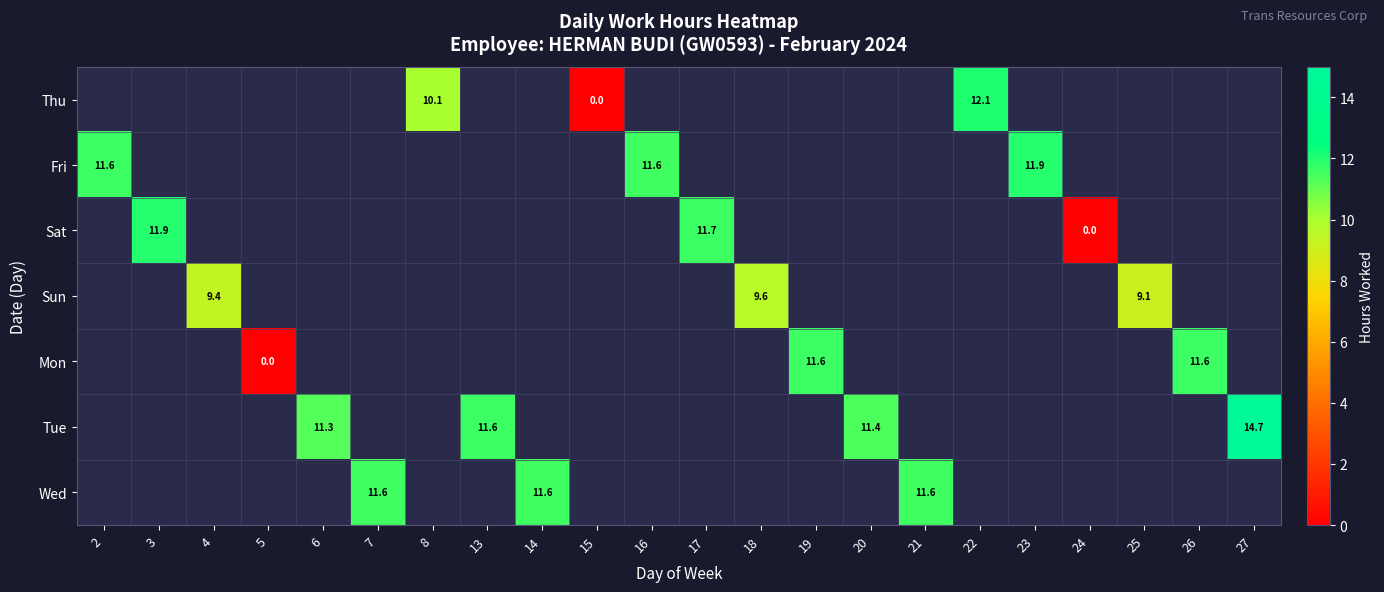

How many values in the Sat series are below 11?

1